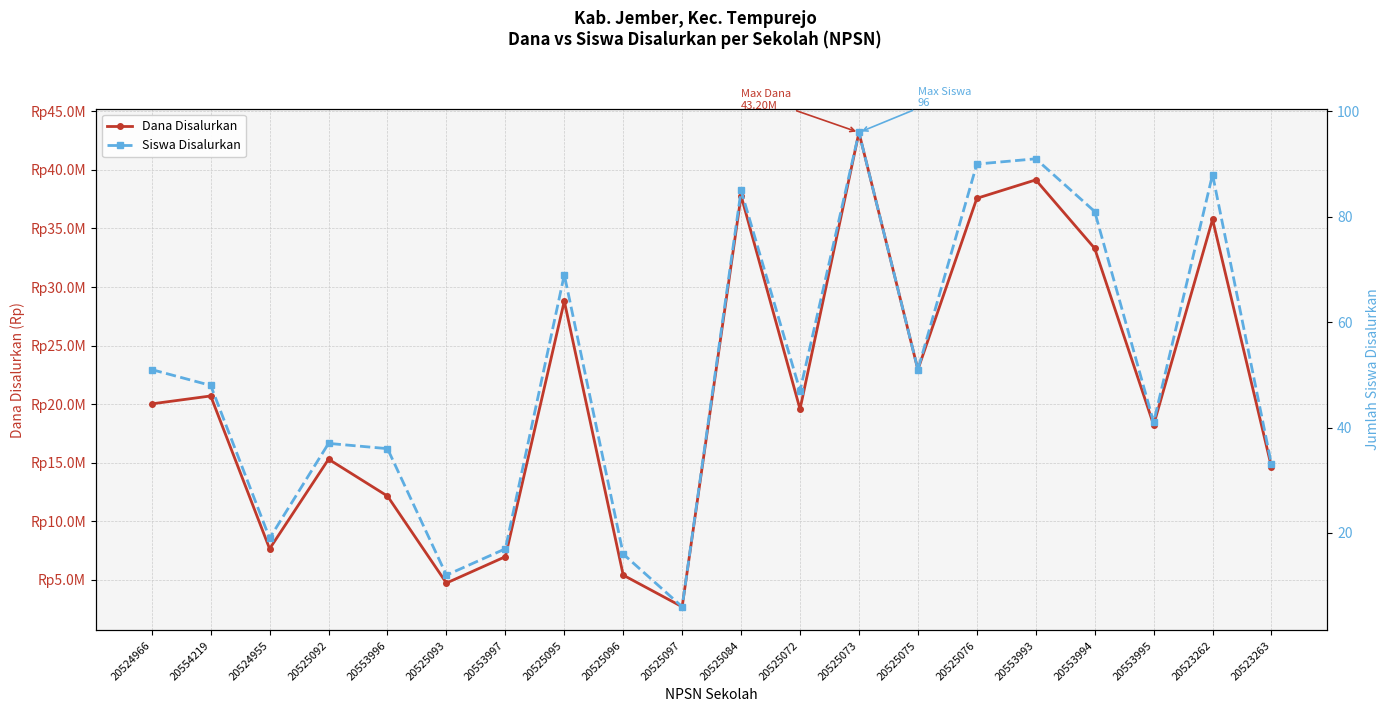

Which has a higher value, 20524966 or 20524955?

20524966